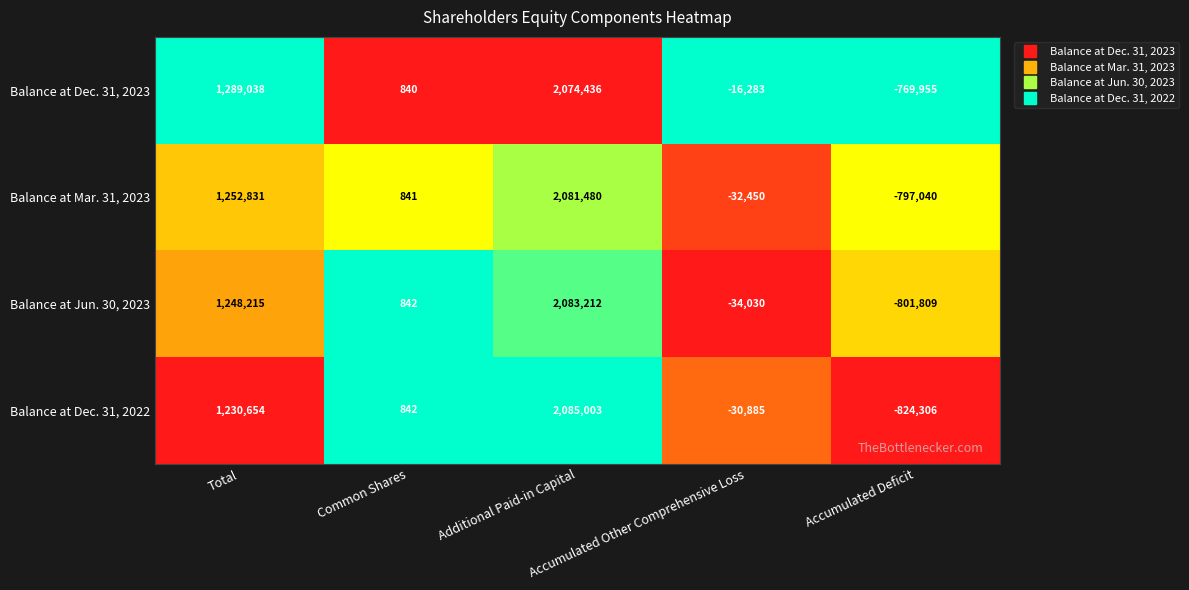

What is the difference between the maximum and minimum values in the Balance at Dec. 31, 2023 series?

2844391